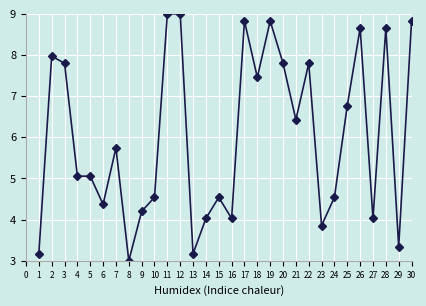

Where is the first local maximum?

2